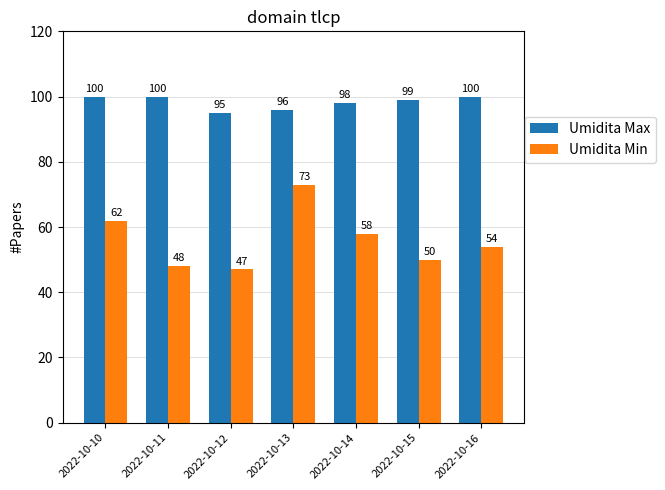

Reading right to left, what are all the values shown in this chart?

Umidita Max: 2022-10-16=100	2022-10-15=99	2022-10-14=98	2022-10-13=96	2022-10-12=95	2022-10-11=100	2022-10-10=100
Umidita Min: 2022-10-16=54	2022-10-15=50	2022-10-14=58	2022-10-13=73	2022-10-12=47	2022-10-11=48	2022-10-10=62